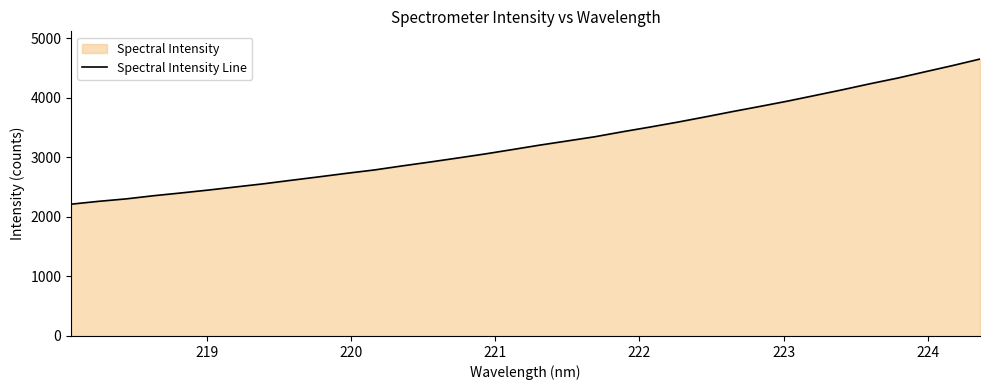

What is the difference between the maximum and minimum values?

2436.4